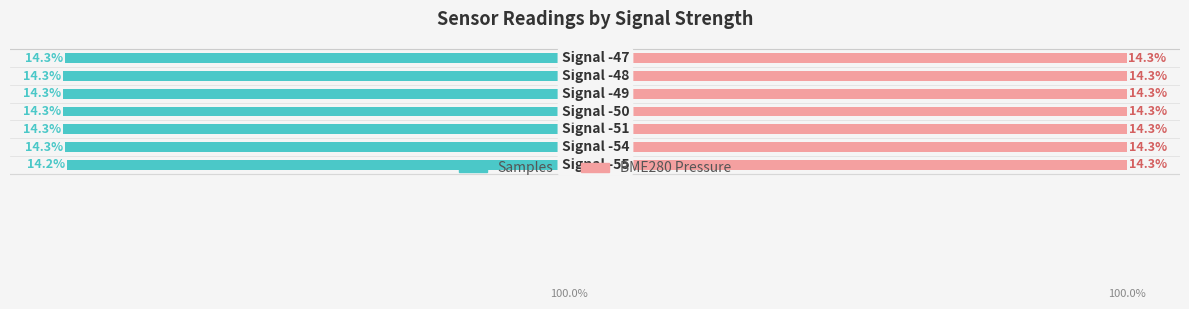

Rank the series by their average value, from highest to lowest.

BME280_pressure, Samples